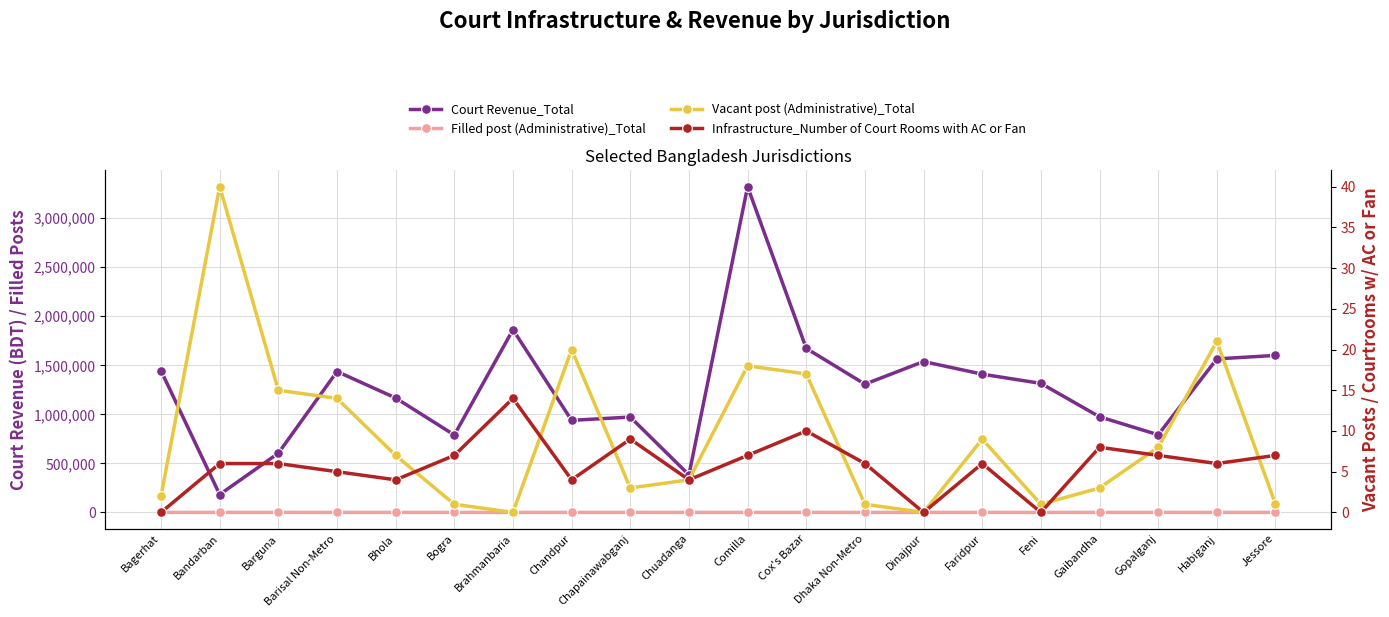

What are all the series names shown in the legend?

Court Revenue_Total, Filled post (Administrative)_Total, Vacant post (Administrative)_Total, Infrastructure_Number of Court Rooms with AC or Fan